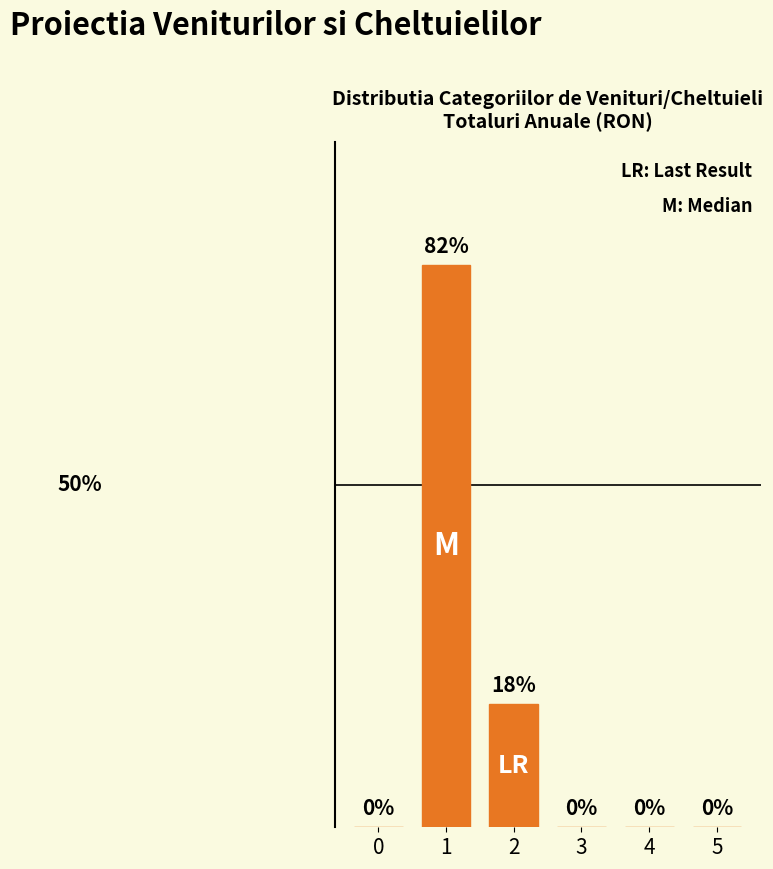

What is the difference between the second highest and second lowest values?

18